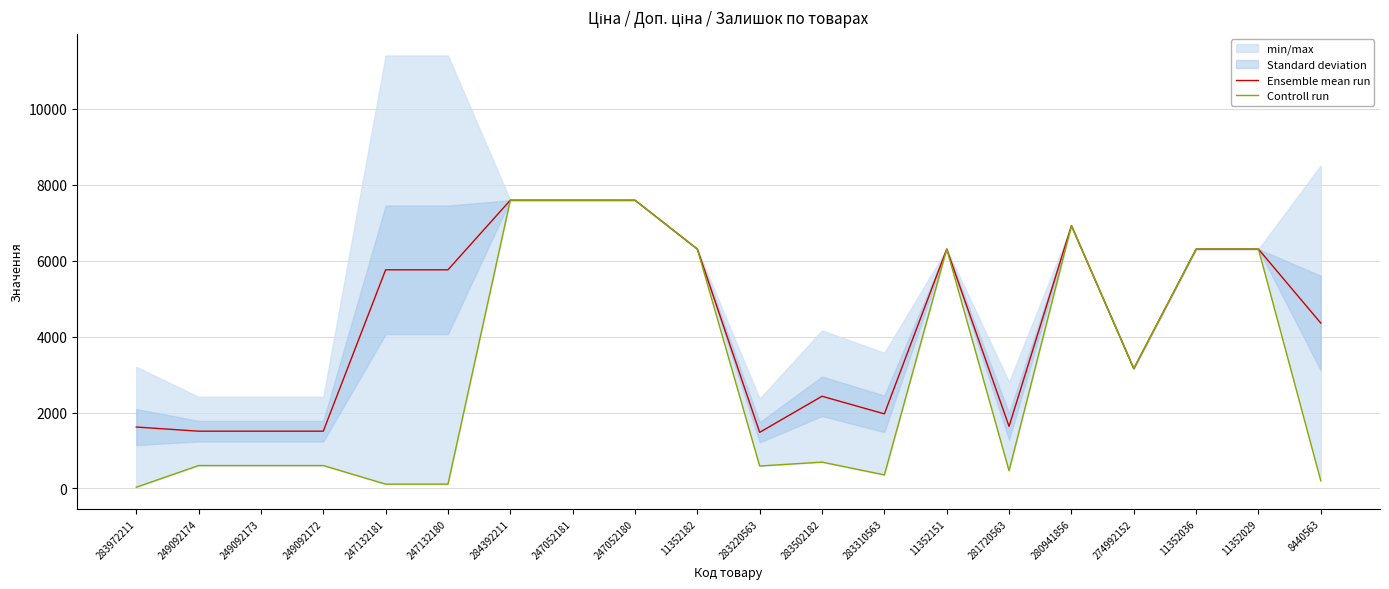

What is the approximate value of Ensemble mean run at 283310563?

1965.6